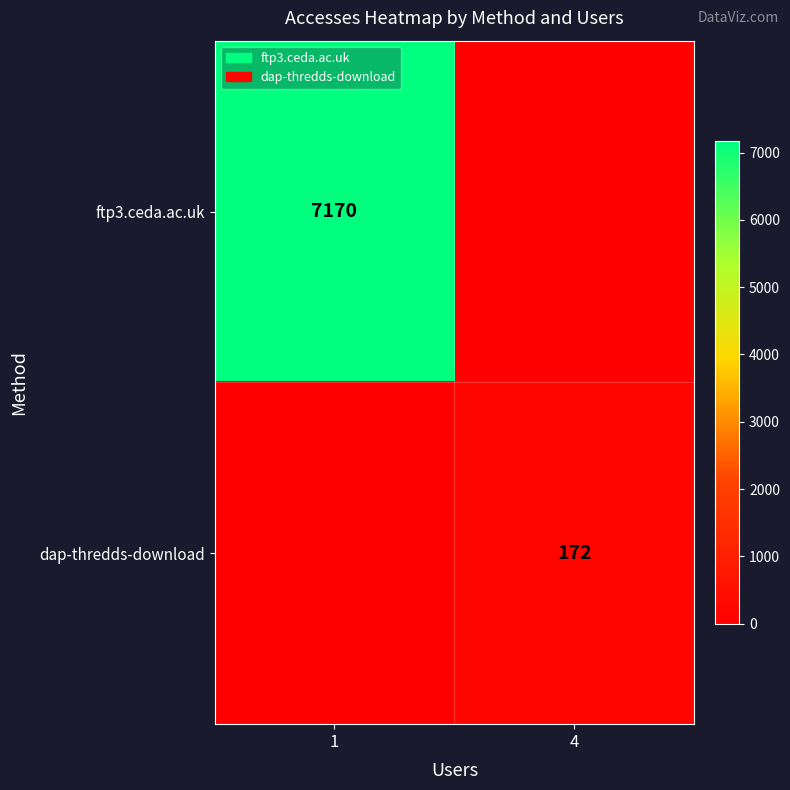

Is it true that ftp3.ceda.ac.uk equals 7170 at 1?

True